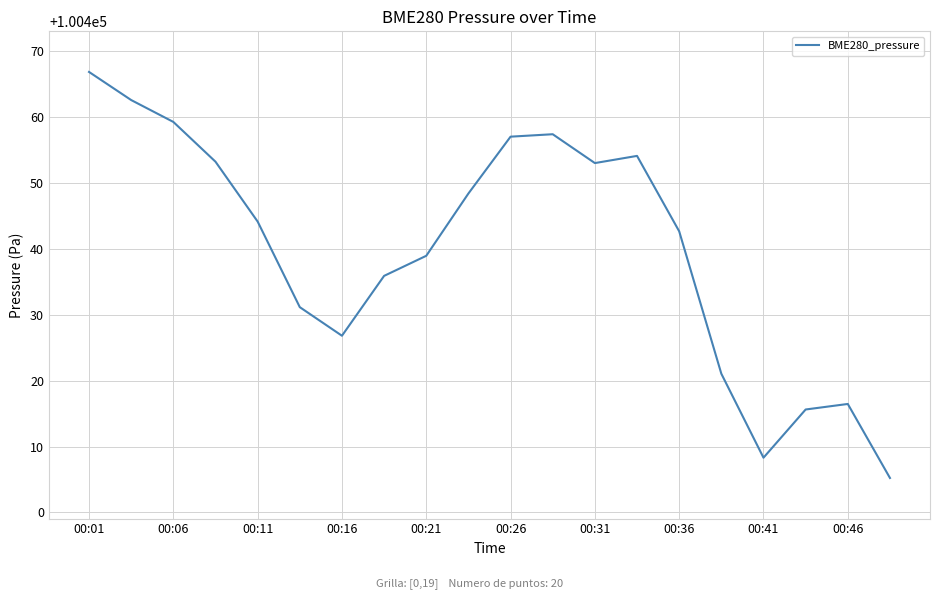

What is the difference between the maximum and minimum values?

61.7